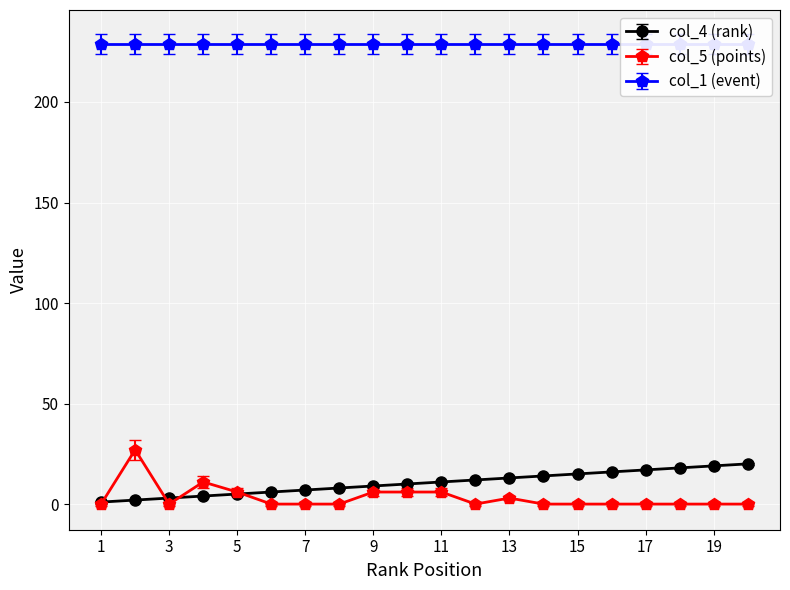

Between 5 and 3, which is larger?

5